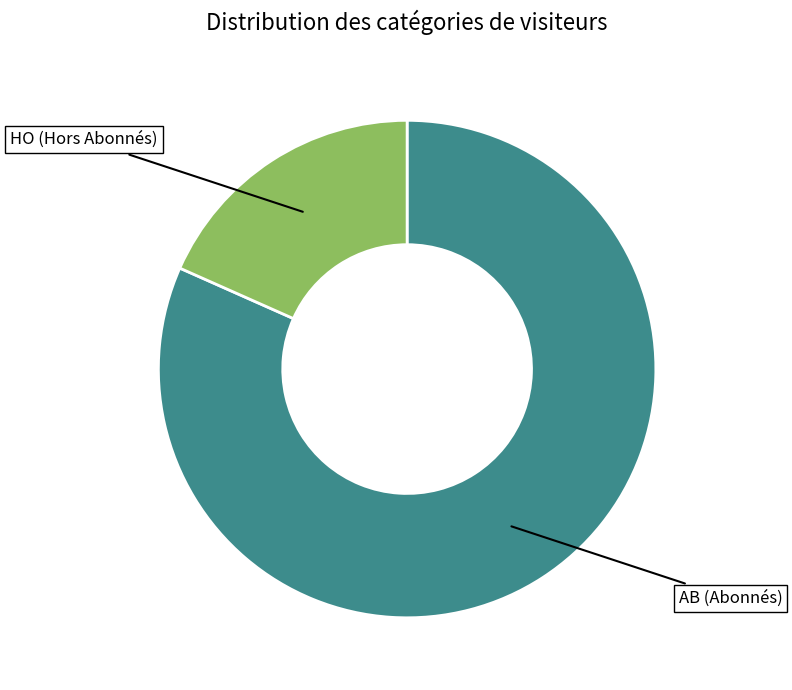

Is there any slice that represents more than half of the pie?

Yes